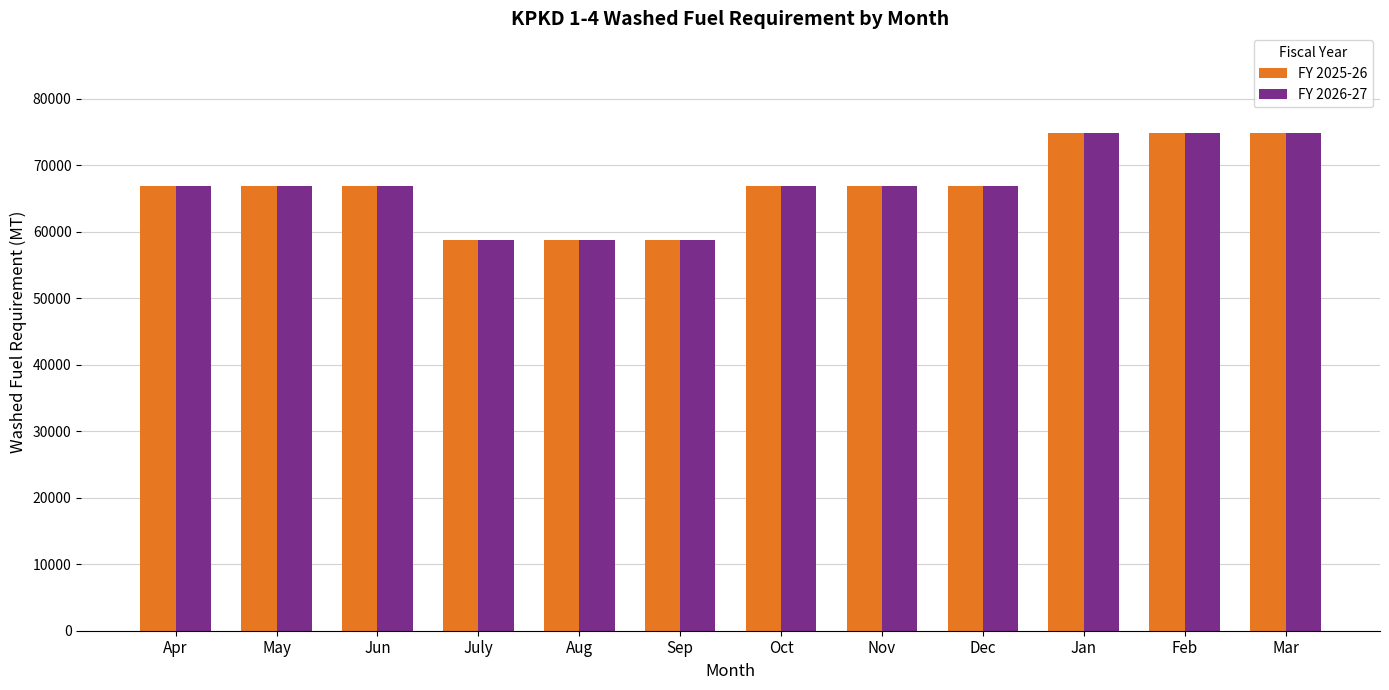

What is the highest value of the FY 2026-27 series?

74853.3